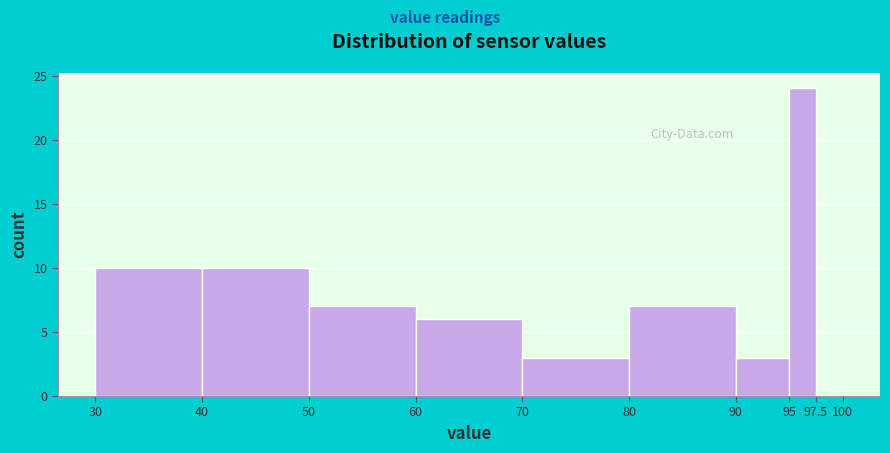

Reading left to right, transcribe this chart: for each bar, give the range it covers on the x-axis and its height. The values are not printed on the chart, so give them approximately, as read against the axis.

30 to 40: 10
40 to 50: 10
50 to 60: 7
60 to 70: 6
70 to 80: 3
80 to 90: 7
90 to 95: 3
95 to 97.5: 24
97.5 to 100: 0